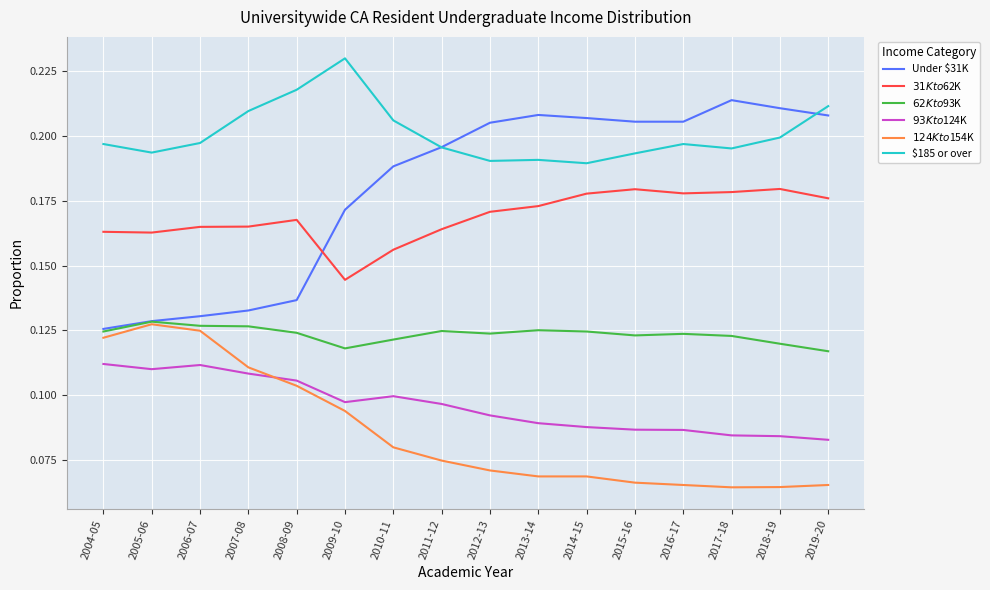

Does the chart have visible grid lines?

Yes